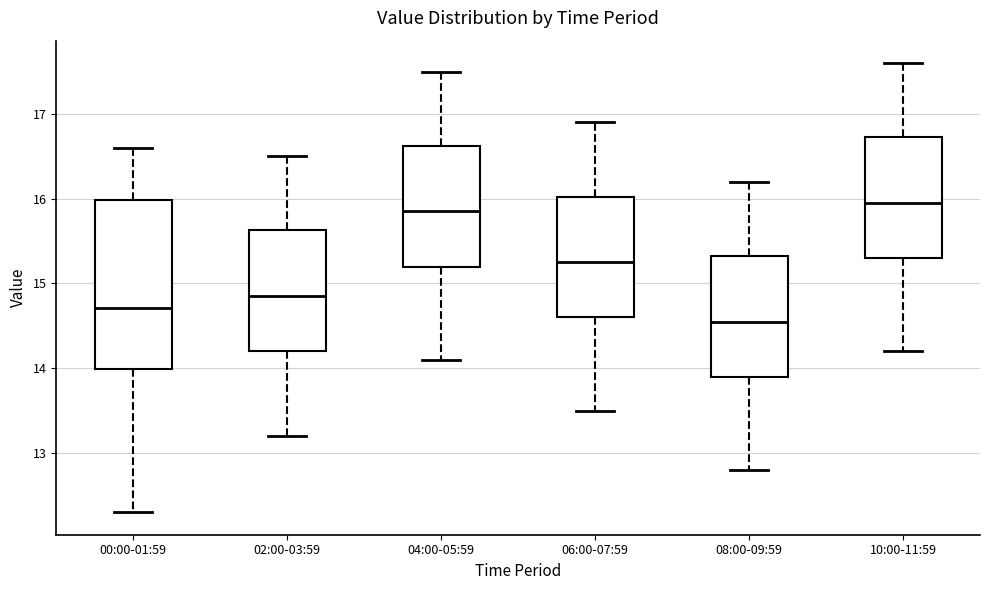

Reading left to right, transcribe this box plot: for each box, give where its median line is, the range the box spans, and where its two whiskers end, as read against the y-axis. The values are not printed on the chart, so give them approximately, as read against the axis.

00:00-01:59: median 14.7, box 14.0 to 16.0, whiskers 12.3 to 16.6
02:00-03:59: median 14.9, box 14.2 to 15.6, whiskers 13.2 to 16.5
04:00-05:59: median 15.9, box 15.2 to 16.6, whiskers 14.1 to 17.5
06:00-07:59: median 15.3, box 14.6 to 16.0, whiskers 13.5 to 16.9
08:00-09:59: median 14.6, box 13.9 to 15.3, whiskers 12.8 to 16.2
10:00-11:59: median 16.0, box 15.3 to 16.7, whiskers 14.2 to 17.6